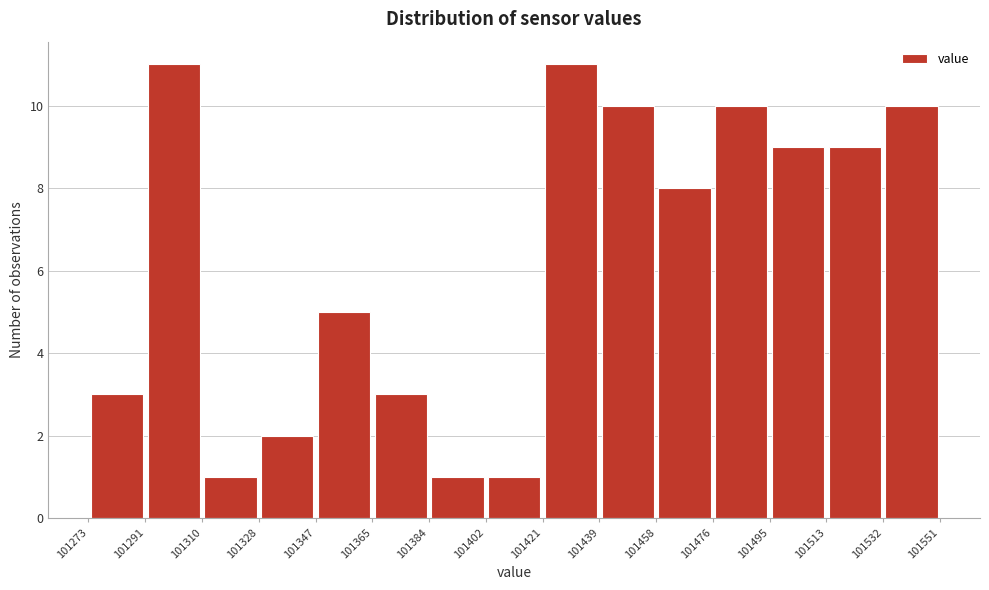

How tall is the bar that spans 101328 to 101347 on the x-axis? The values are not printed on the chart, so give them approximately, as read against the axis.

2